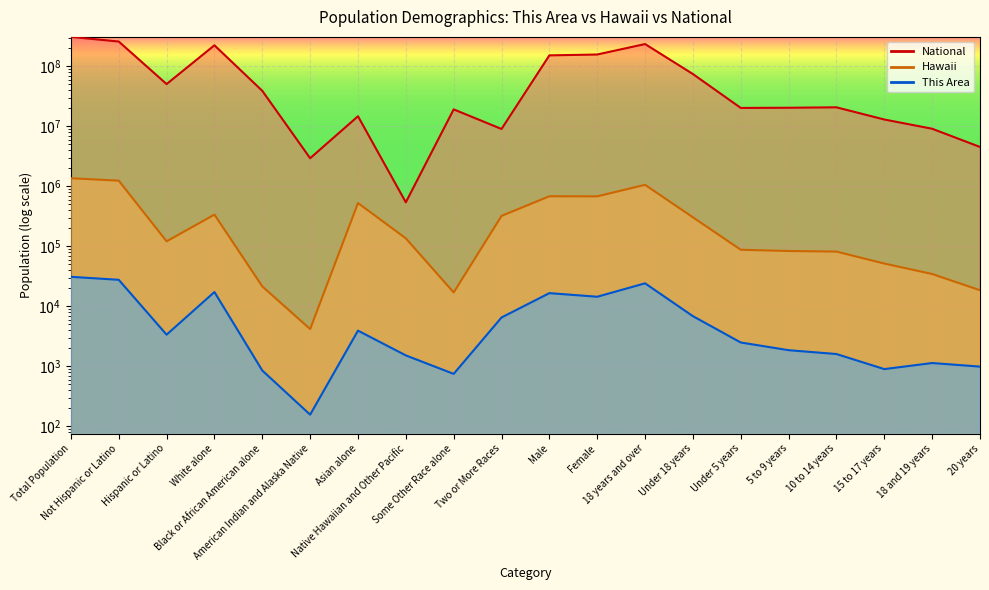

True or false: National and Hawaii intersect in this chart.

False